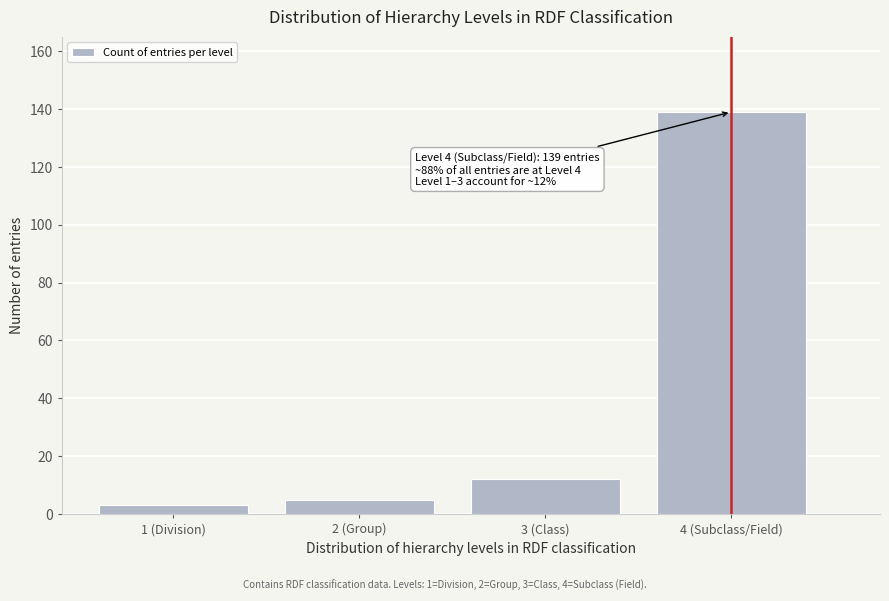

Reading right to left, extract all data points from this chart.

139	12	5	3